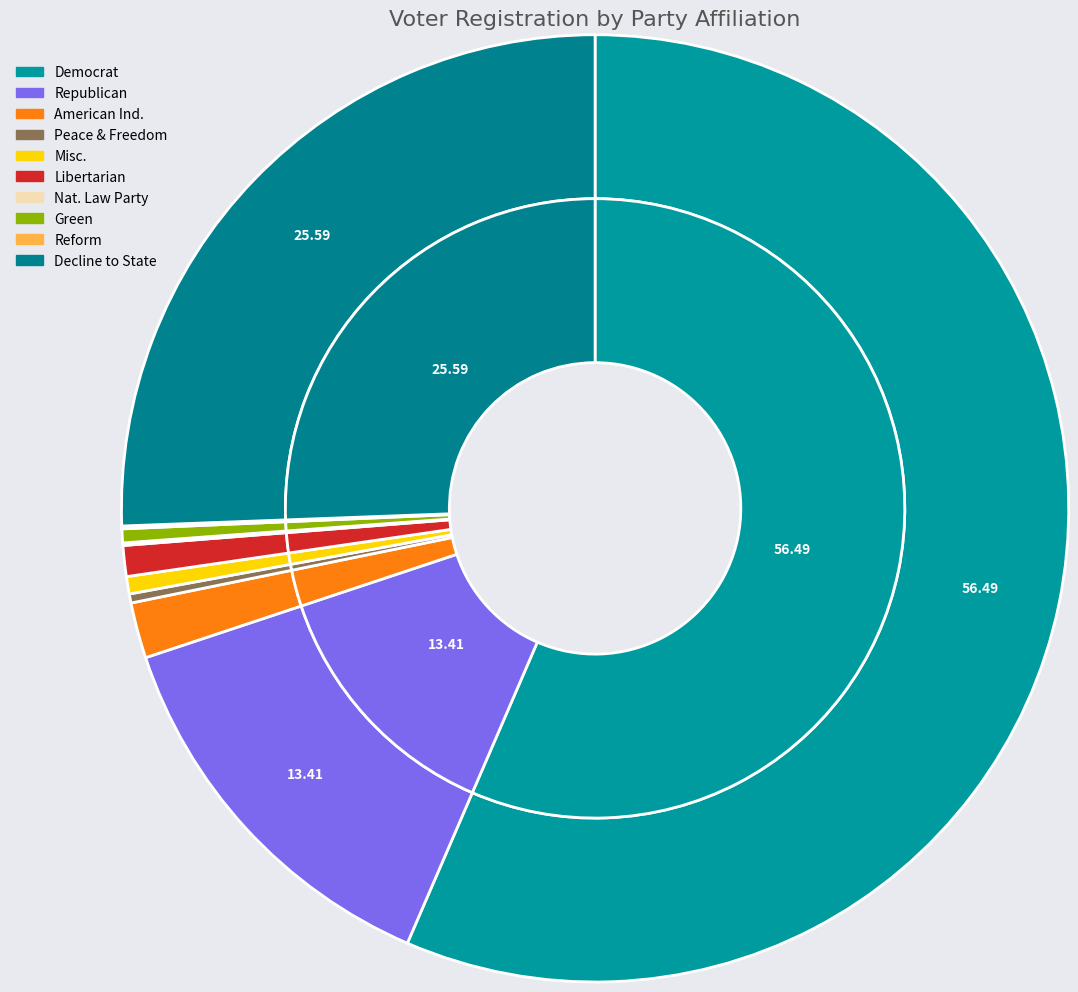

Is rep the majority of the pie?

No